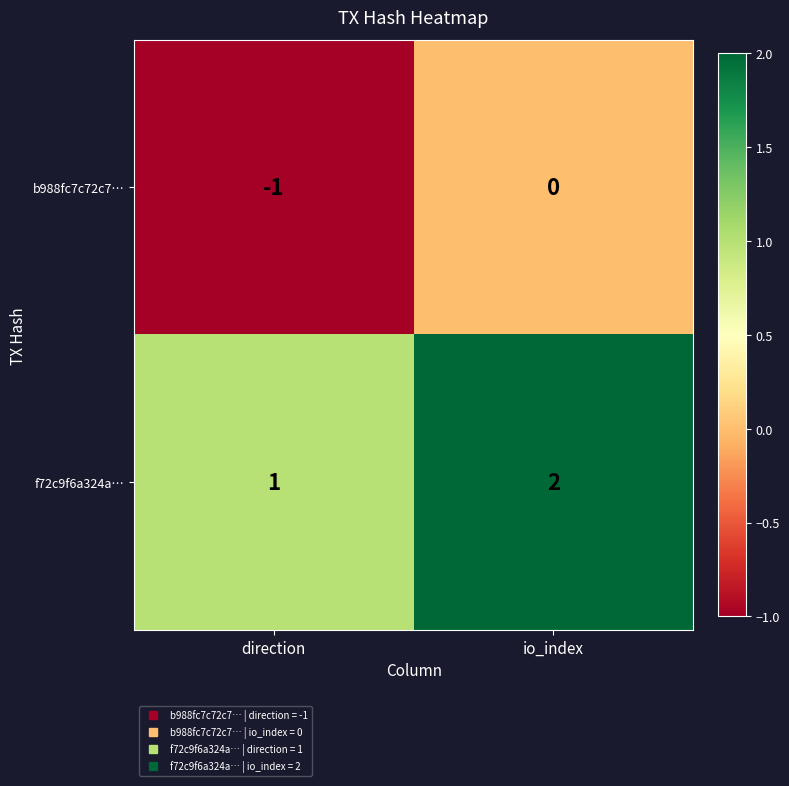

What is the sum of the f72c9f6a324a… values at direction and io_index?

3